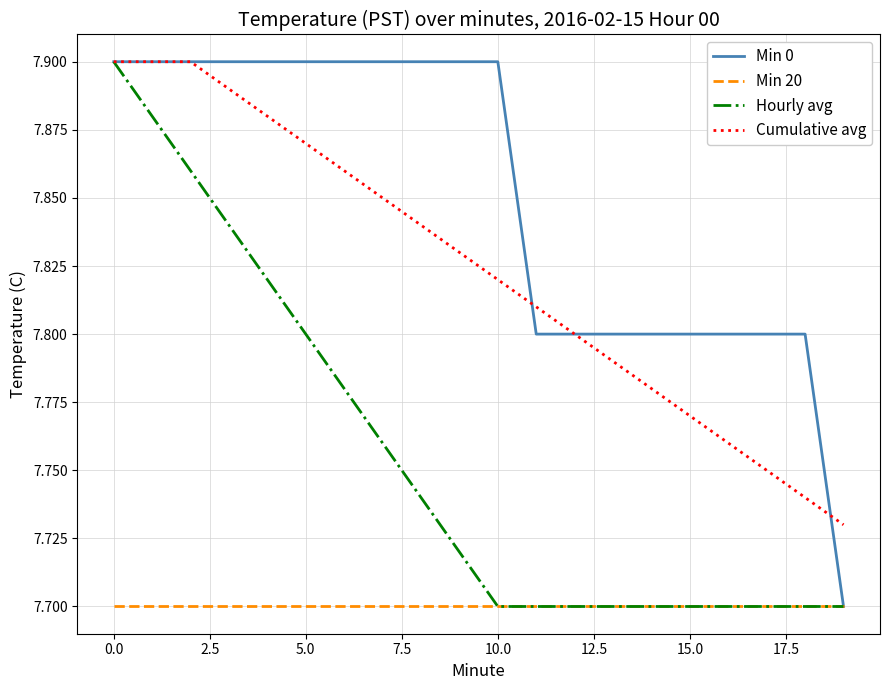

Which series has the largest total across all categories?

Min 0